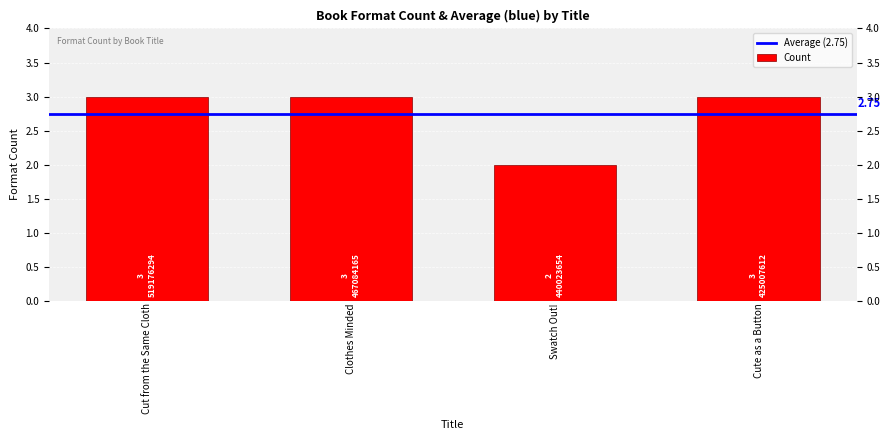

Reading right to left, extract all data points from this chart.

Cute as a Button=3	Swatch Out!=2	Clothes Minded=3	Cut from the Same Cloth=3